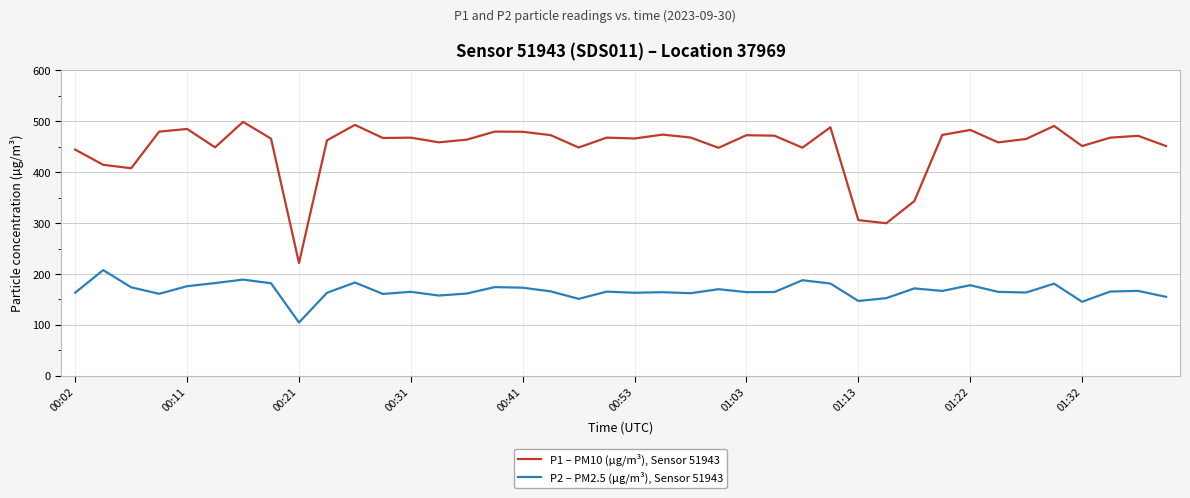

True or false: P2 – PM2.5 (µg/m³), Sensor 51943 and P1 – PM10 (µg/m³), Sensor 51943 cross at least once.

False